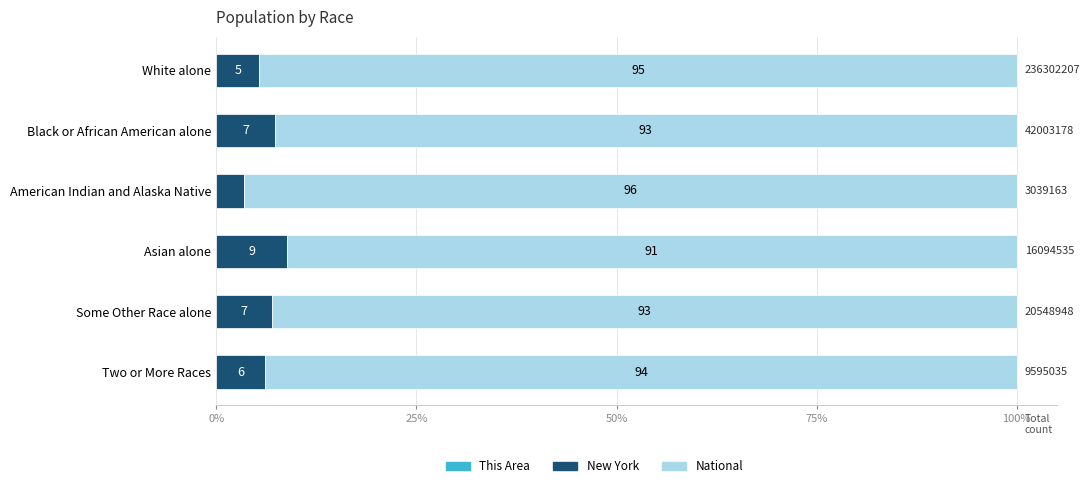

Rank the series by their maximum value, from highest to lowest.

National, New York, This Area